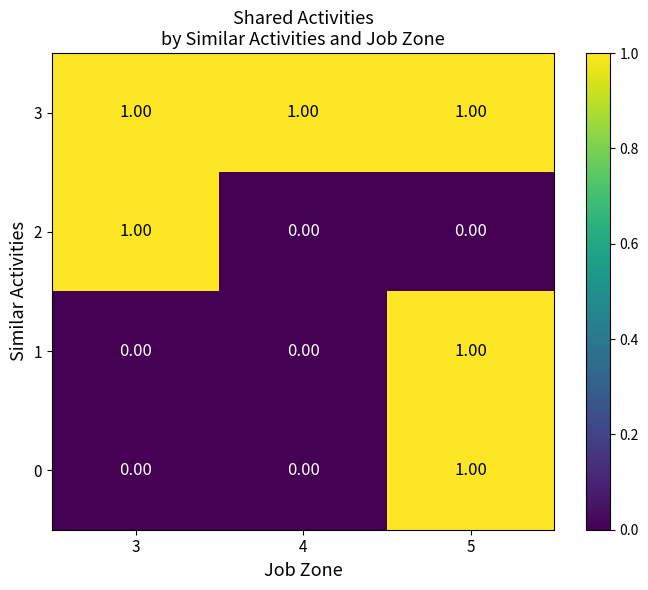

At which category is the sum across all series the highest?

5